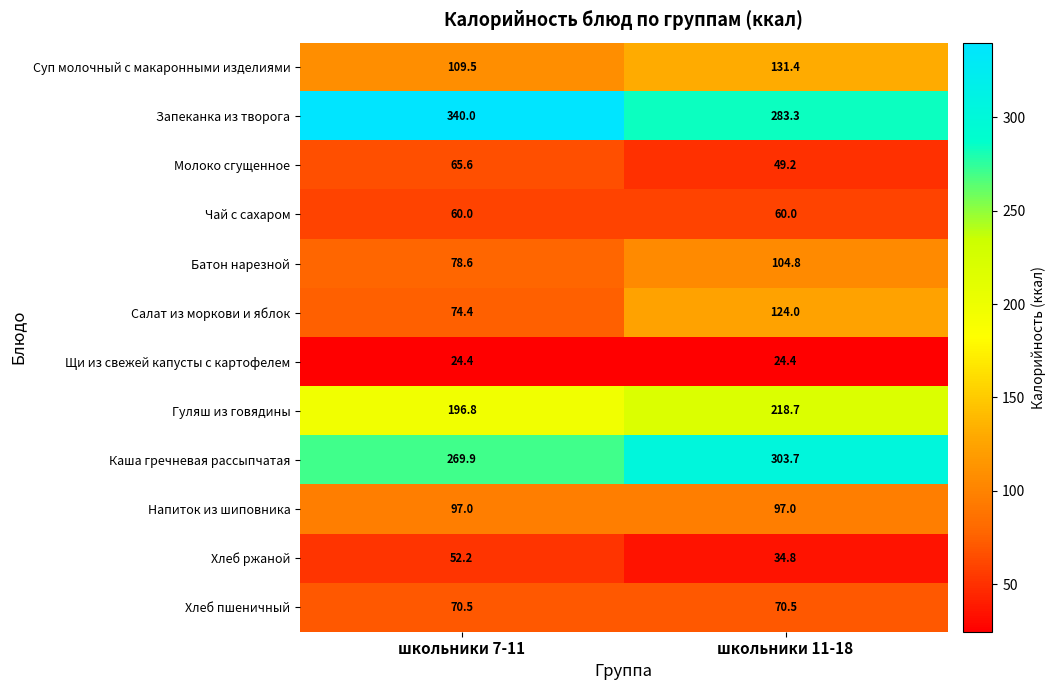

Reading left to right, transcribe all the data shown in this chart.

Суп молочный с макаронными изделиями: 109.5	131.4
Запеканка из творога: 340.0	283.3
Молоко сгущенное: 65.6	49.2
Чай с сахаром: 60.0	60.0
Батон нарезной: 78.6	104.8
Салат из моркови и яблок: 74.4	124.0
Щи из свежей капусты с картофелем: 24.4	24.4
Гуляш из говядины: 196.8	218.7
Каша гречневая рассыпчатая: 269.9	303.7
Напиток из шиповника: 97.0	97.0
Хлеб ржаной: 52.2	34.8
Хлеб пшеничный: 70.5	70.5